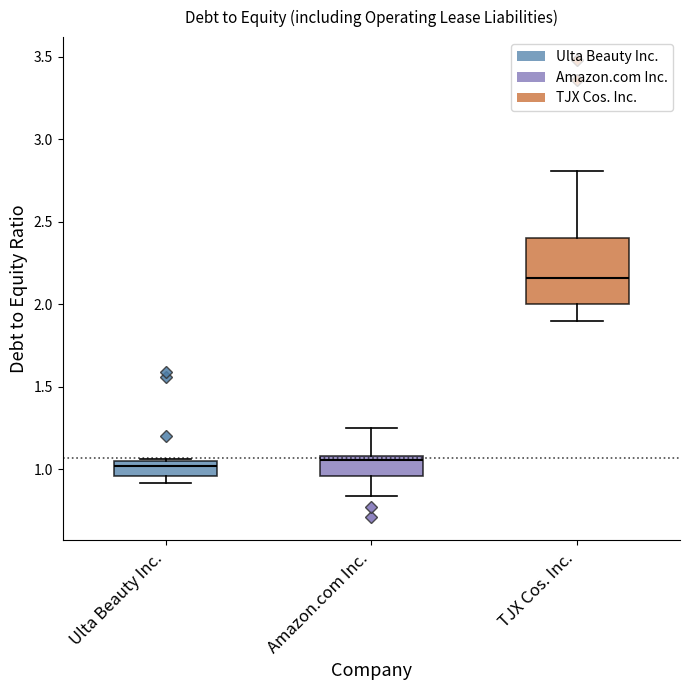

Comparing the boxes themselves (not the whiskers), which one is the tallest?

TJX Cos. Inc.